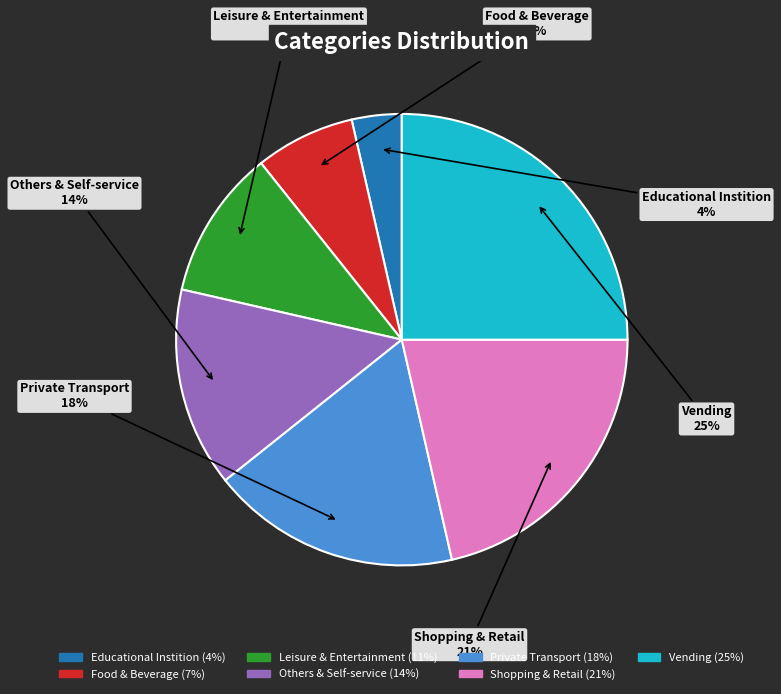

Is the sum of Leisure & Entertainment and Shopping & Retail greater than half?

No